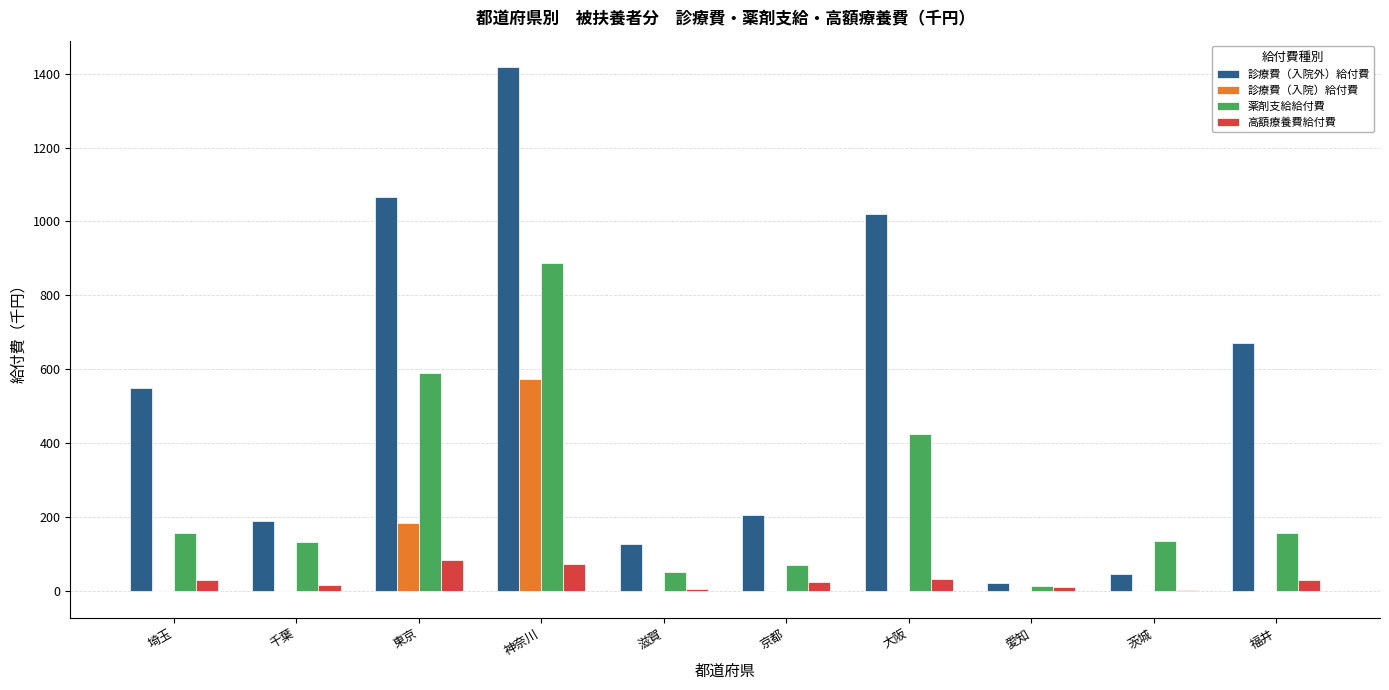

Are the bars horizontal?

No